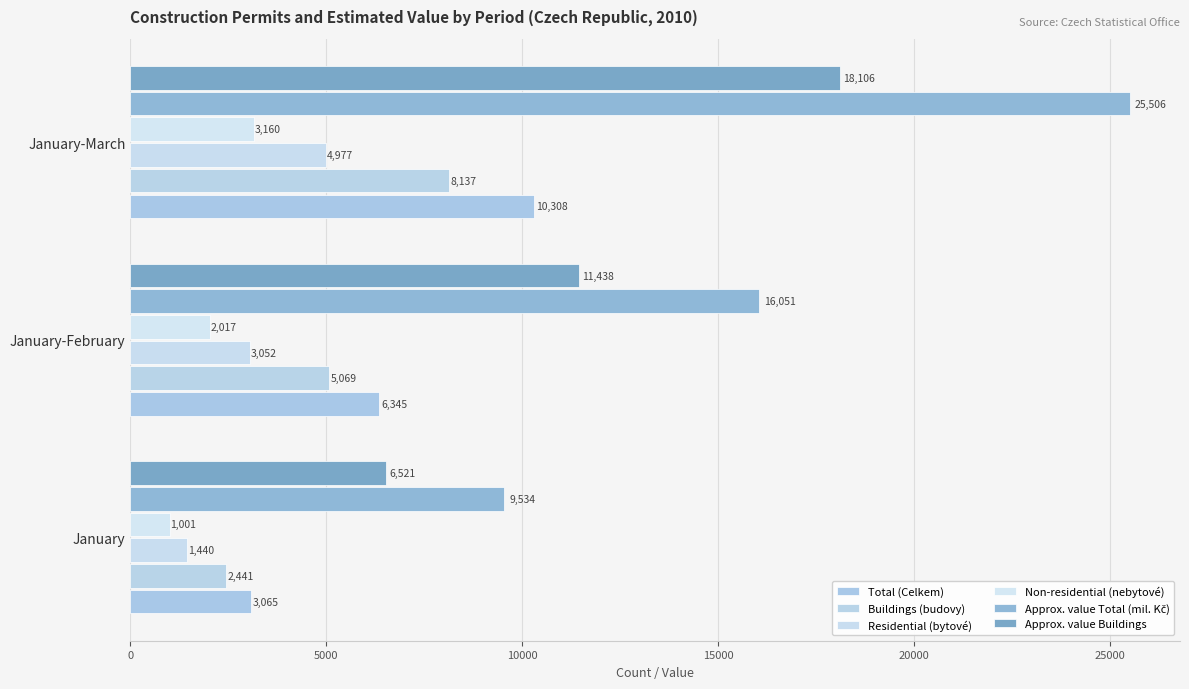

How many data points does each series have?

3